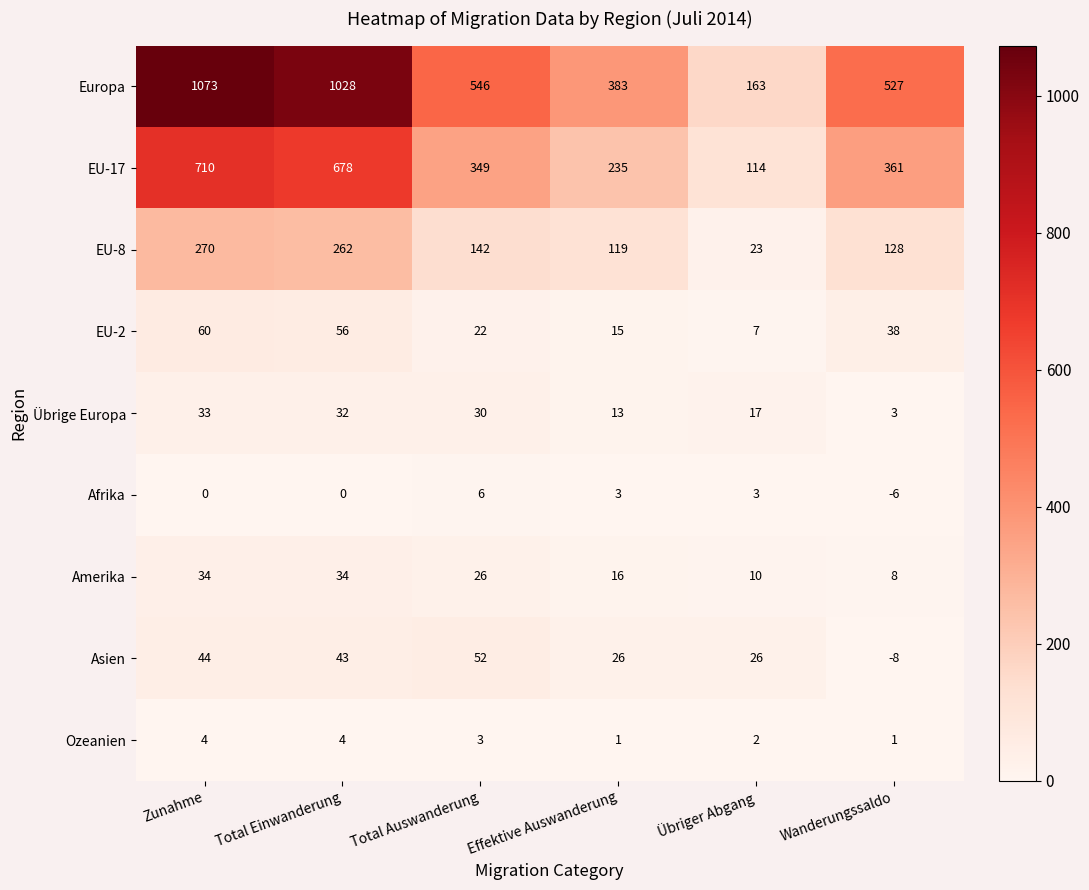

What is the difference between the maximum and minimum values in the Asien series?

60